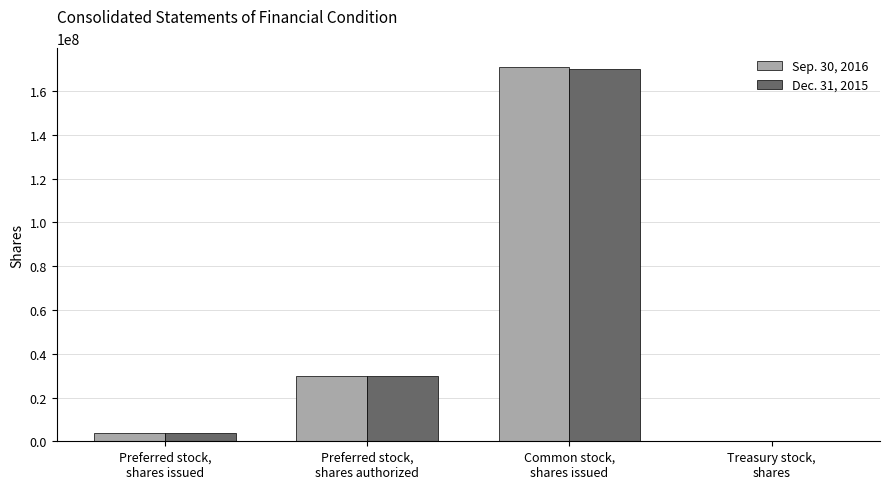

What is the approximate value of Dec. 31, 2015 at Preferred stock,
shares issued?

4006900